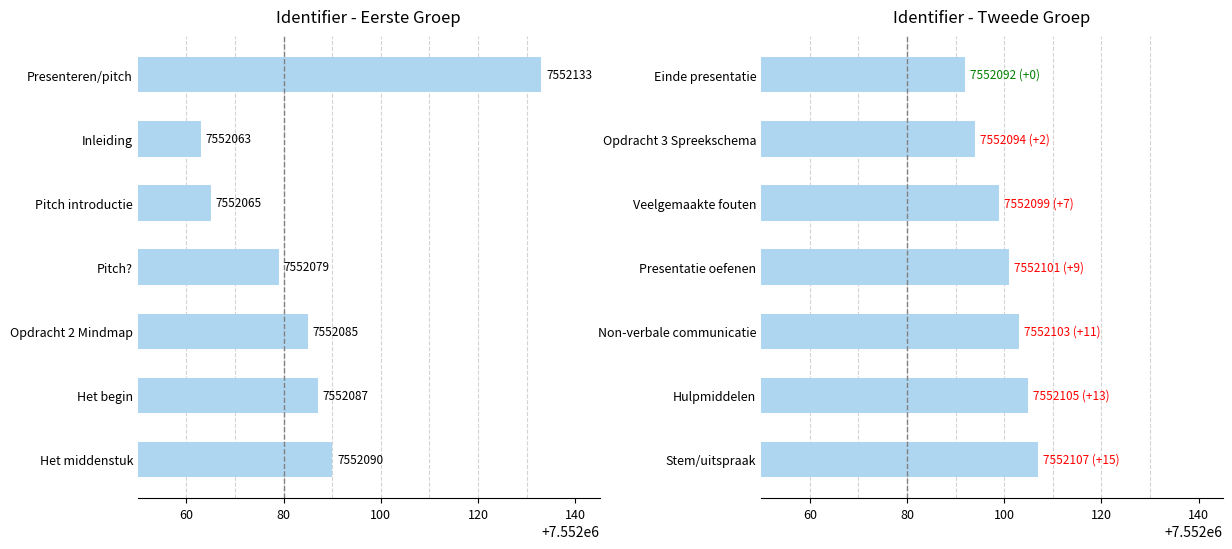

What is the total value across all series at 40?

15104197